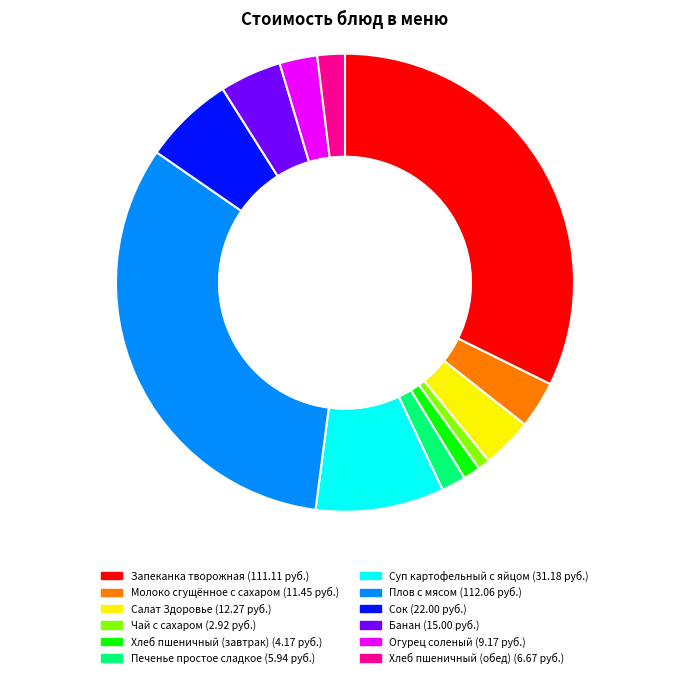

Is the sum of Чай с сахаром and Хлеб пшеничный (завтрак) greater than half?

No